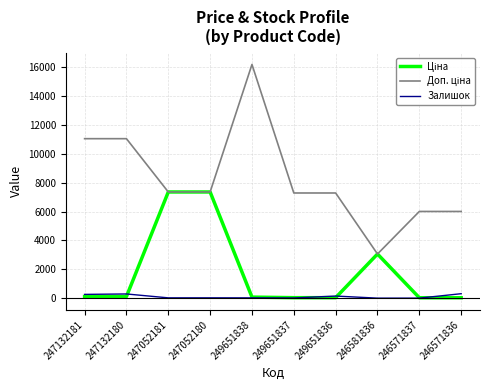

The Залишок series shows 20.0 at 247052181. True or false?

True